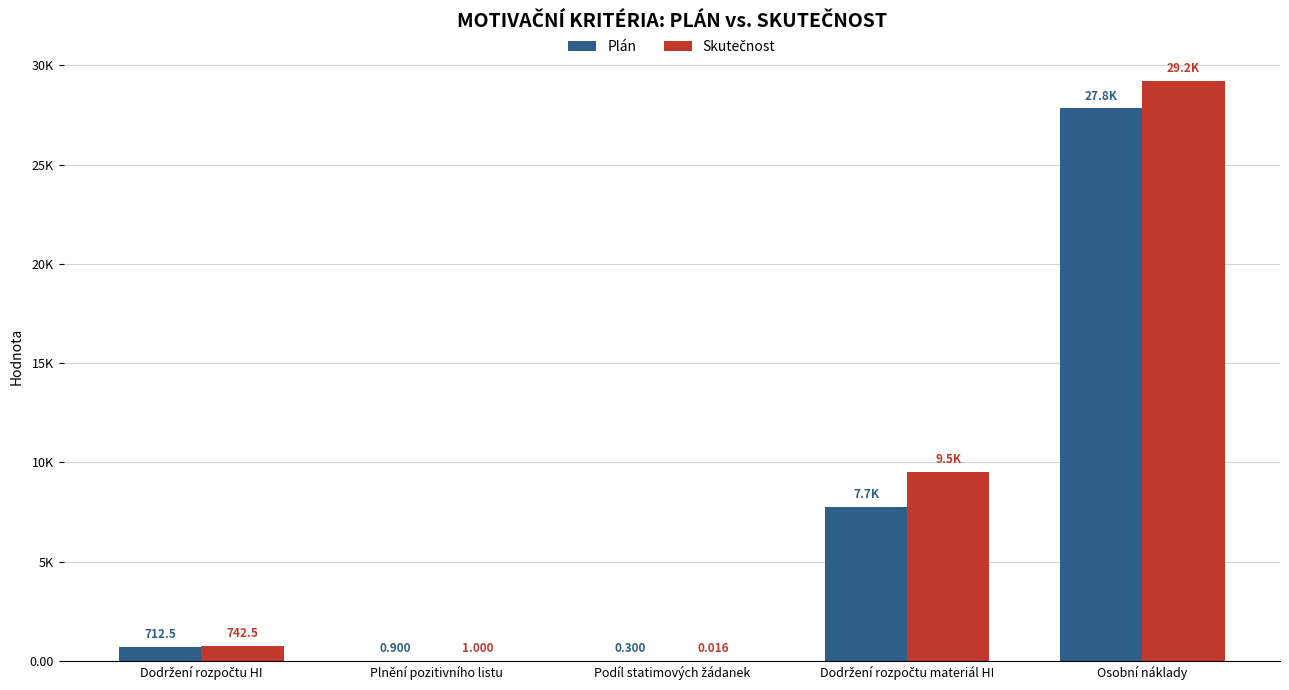

What is the maximum value for Skutečnost?

29213.9